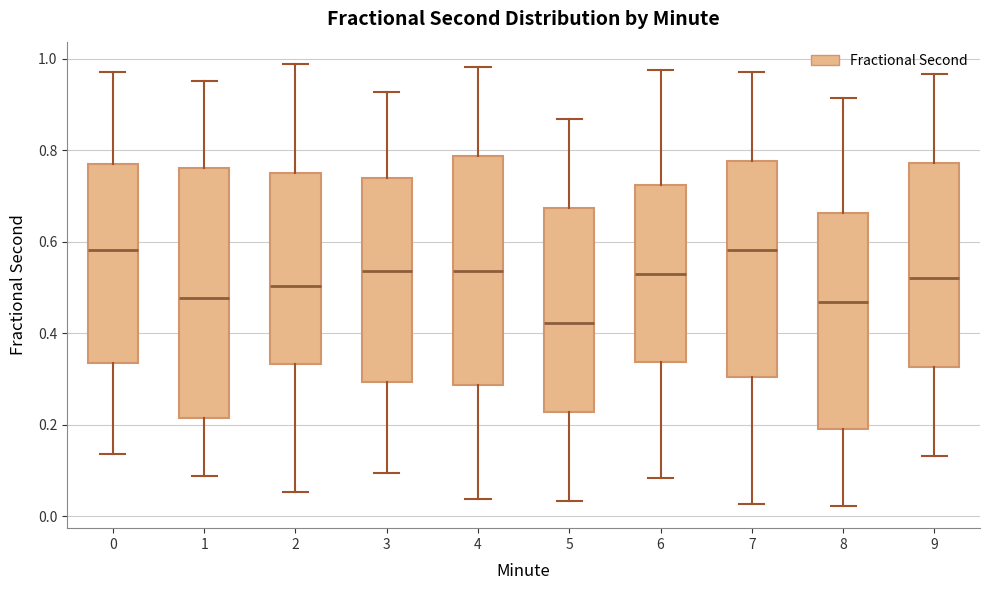

Reading left to right, read every box against the y-axis: the position of its median line, the range the box covers, and the ends of its whiskers. The values are not printed on the chart, so give them approximately, as read against the axis.

0: median 0.58, box 0.34 to 0.78, whiskers 0.14 to 0.98
1: median 0.48, box 0.22 to 0.76, whiskers 0.08 to 0.96
2: median 0.50, box 0.34 to 0.74, whiskers 0.06 to 0.98
3: median 0.54, box 0.30 to 0.74, whiskers 0.10 to 0.92
4: median 0.54, box 0.28 to 0.78, whiskers 0.04 to 0.98
5: median 0.42, box 0.22 to 0.68, whiskers 0.04 to 0.86
6: median 0.54, box 0.34 to 0.72, whiskers 0.08 to 0.98
7: median 0.58, box 0.30 to 0.78, whiskers 0.02 to 0.98
8: median 0.46, box 0.20 to 0.66, whiskers 0.02 to 0.92
9: median 0.52, box 0.32 to 0.78, whiskers 0.14 to 0.96